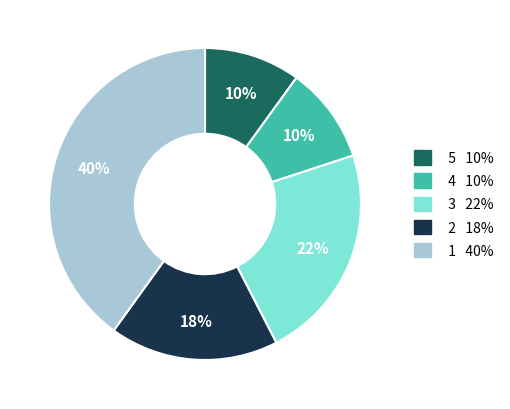

To the nearest percent, what is the average slice percentage?

20%